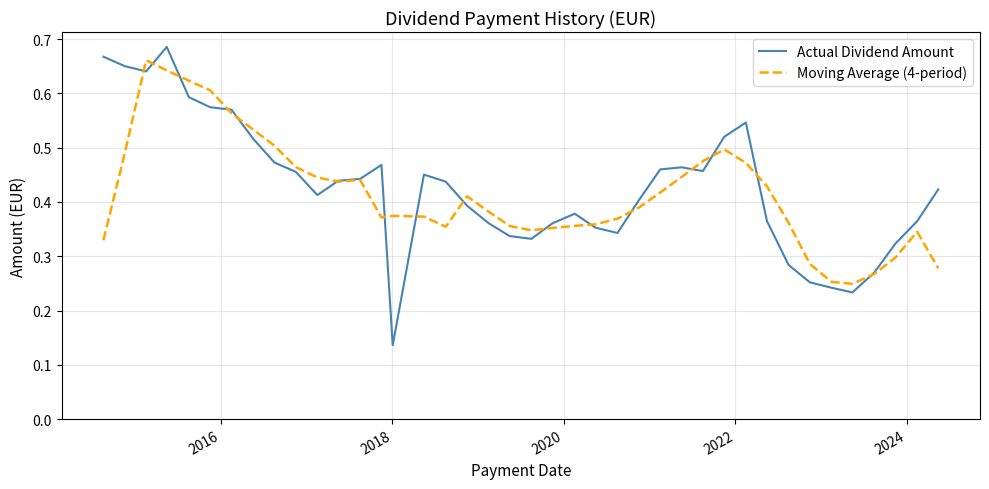

Which series has the widest spread of values?

Actual Dividend Amount